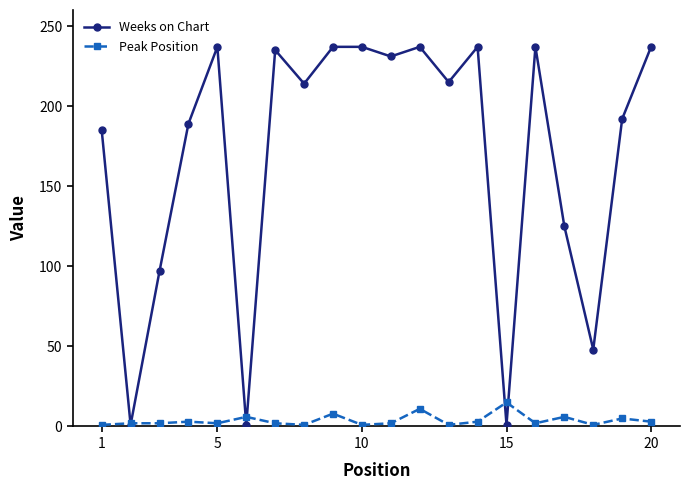

Which series has the largest total across all categories?

Weeks on Chart